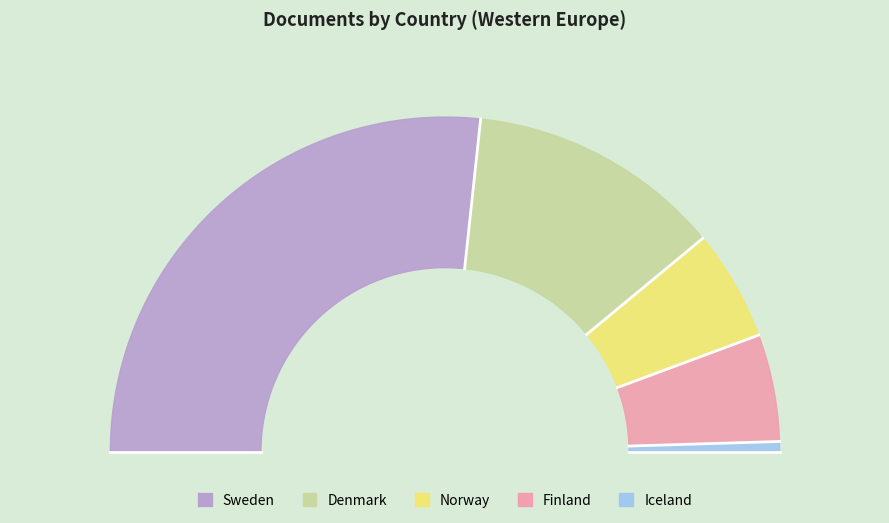

The Norway slice represents 11% of the pie. True or false?

True